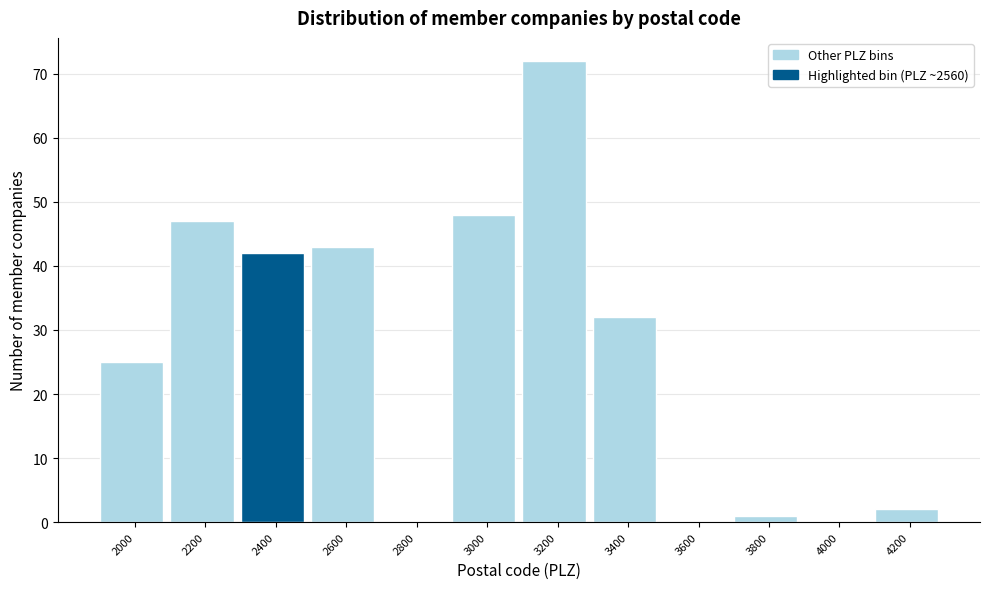

Reading right to left, list all the values displayed in this chart.

4200=2	4000=0	3800=1	3600=0	3400=32	3200=72	3000=48	2800=0	2600=43	2400=42	2200=47	2000=25